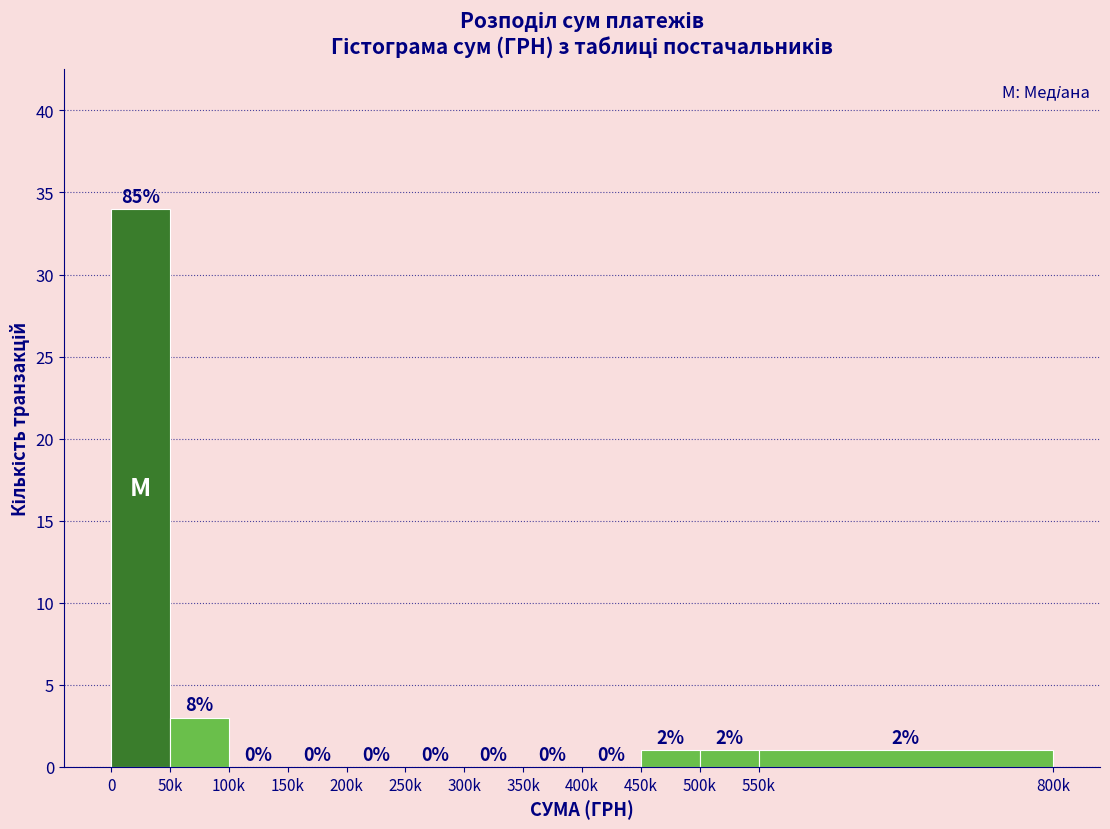

Reading right to left, extract all data points from this chart.

550k=1	500k=1	450k=1	400k=0	350k=0	300k=0	250k=0	200k=0	150k=0	100k=0	50k=3	0=34